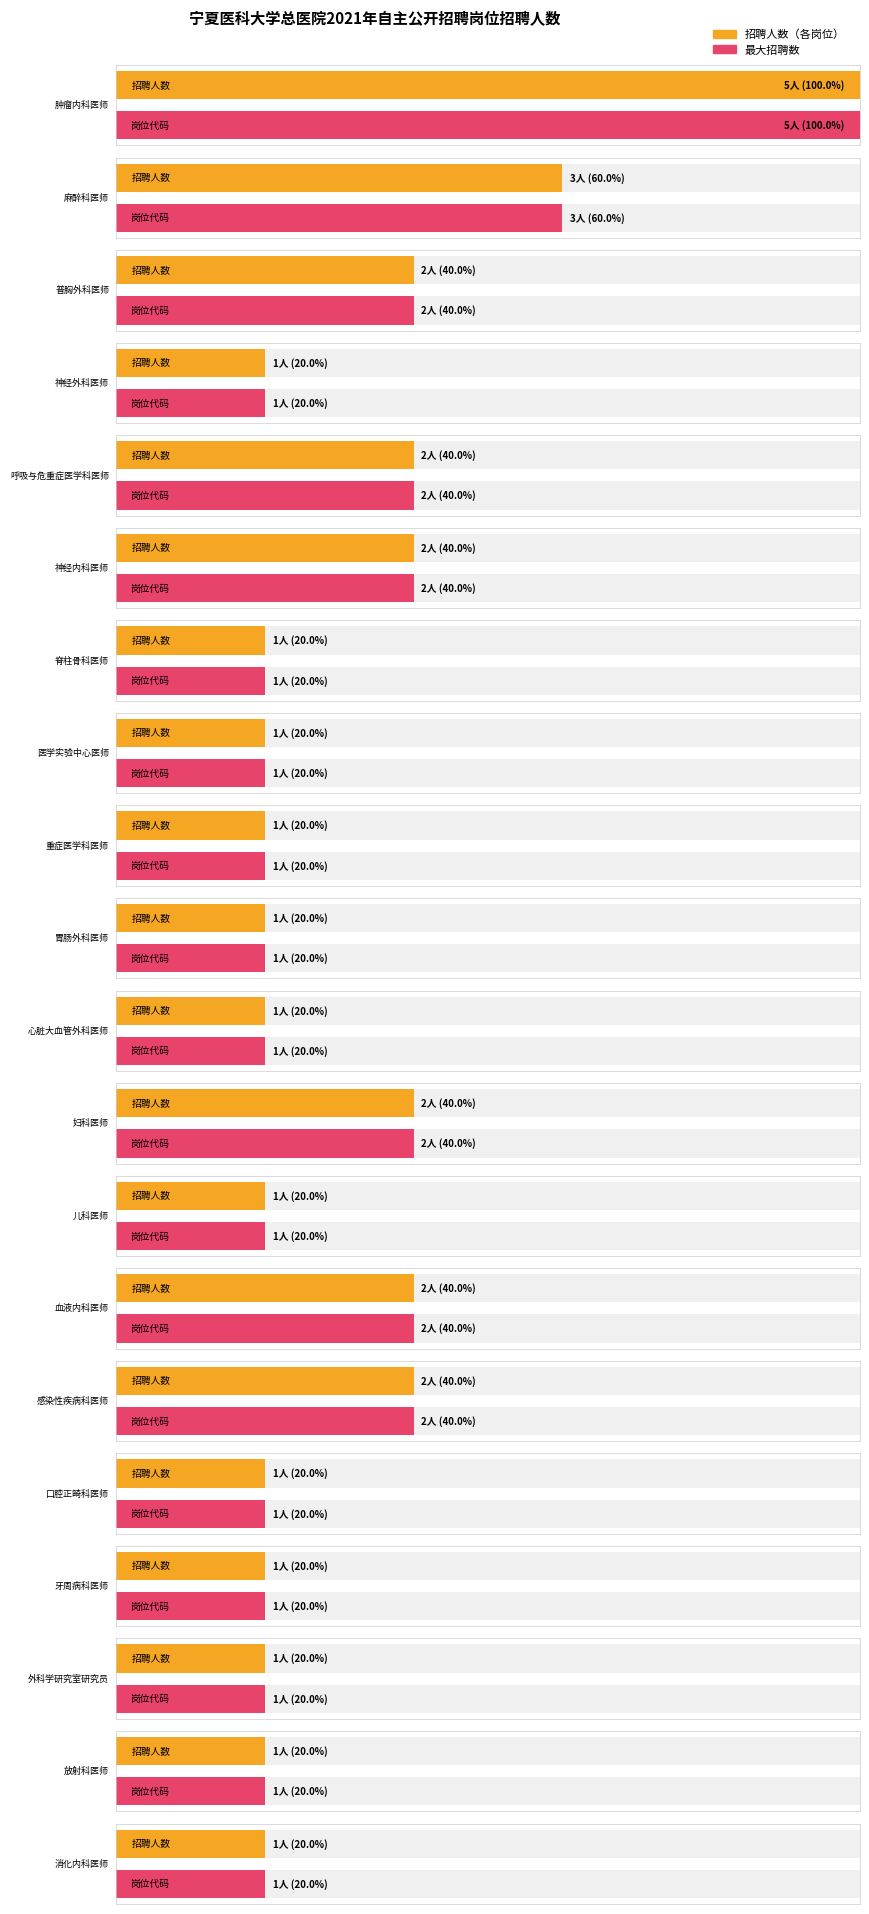

Which category has the highest value across all series?

肿瘤内科医师